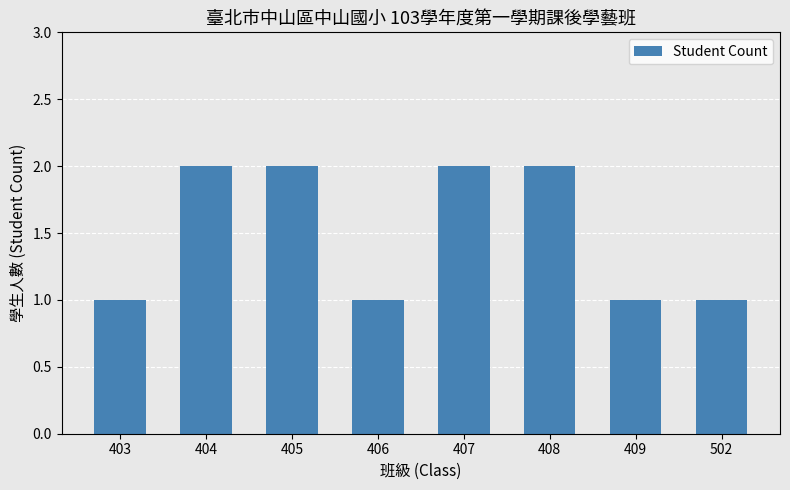

Reading left to right, extract all data points from this chart.

403=1	404=2	405=2	406=1	407=2	408=2	409=1	502=1